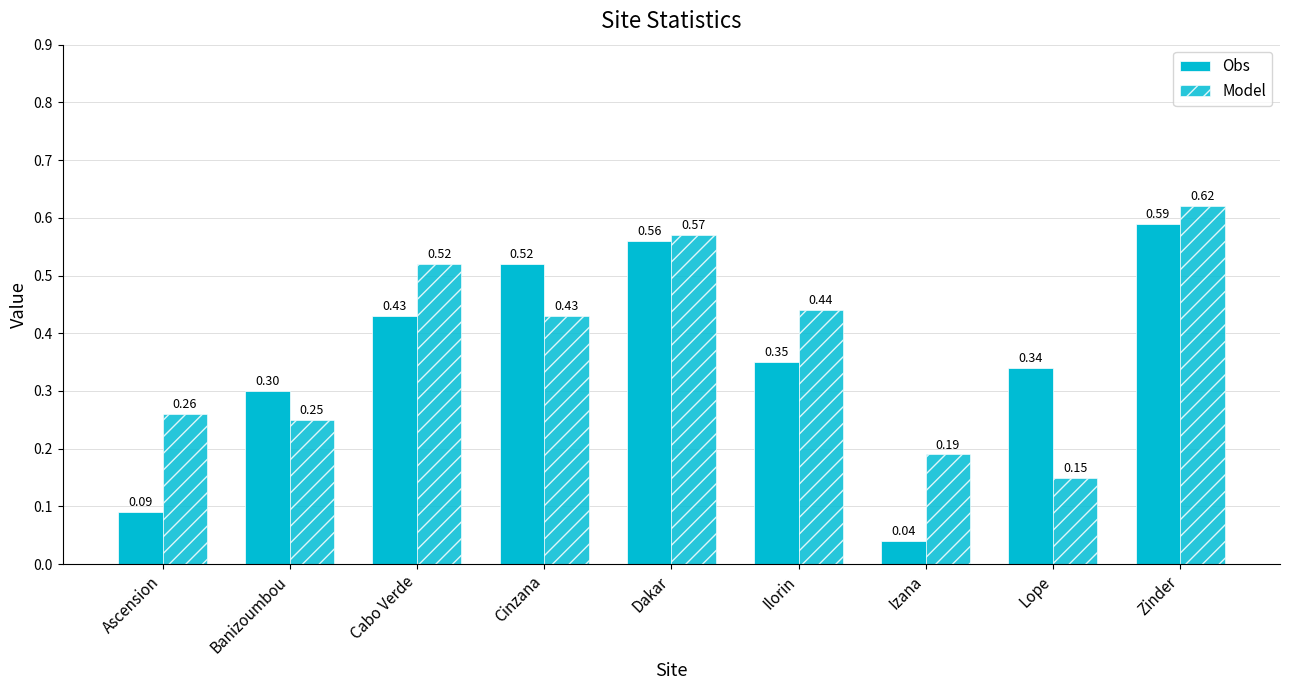

How many categories are shown in the chart?

9